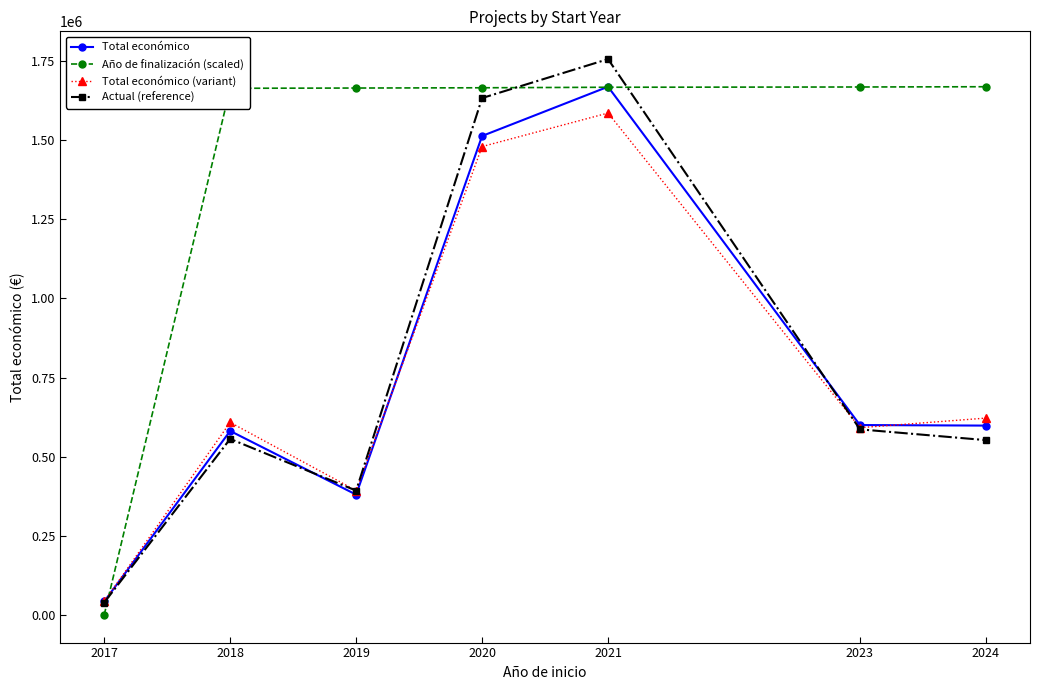

What is the sum of all Total económico (variant) values?

5322923.9